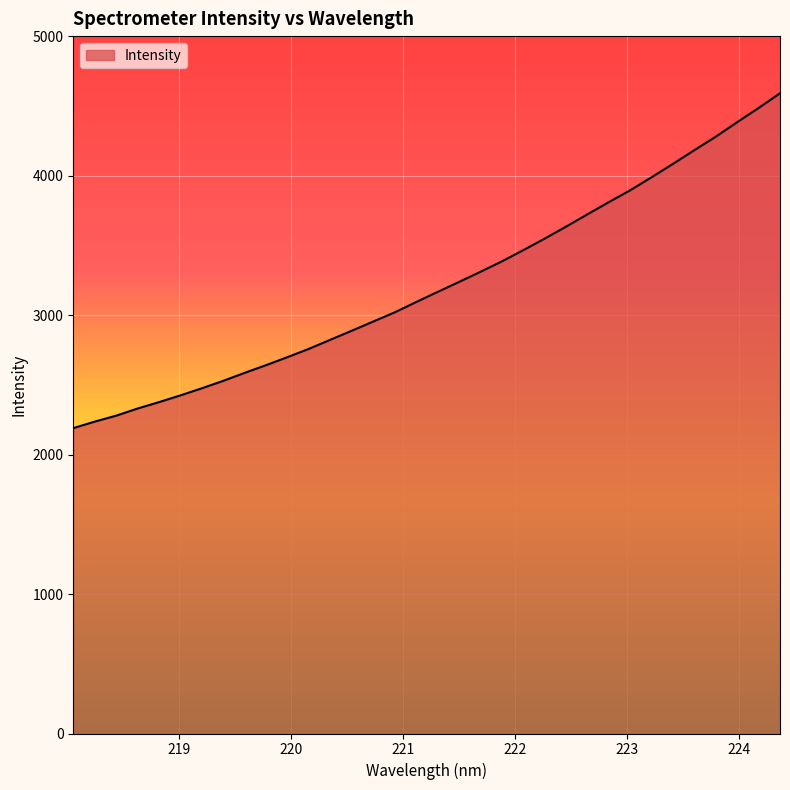

Does the chart display data point markers on the line(s)?

No